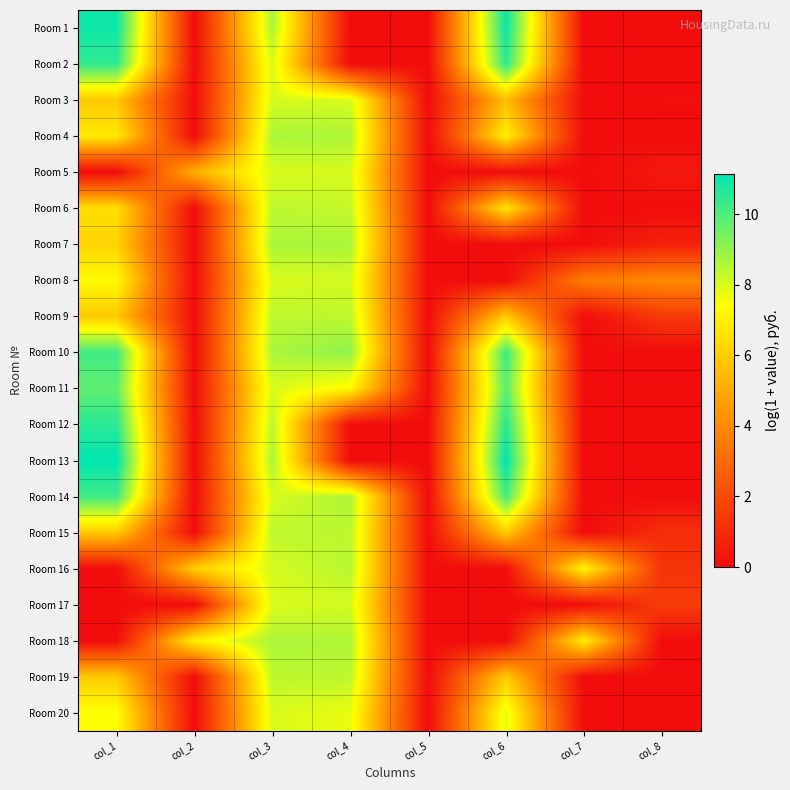

At col_6, list the series in order from largest to smallest.

Room 13, Room 1, Room 12, Room 2, Room 10, Room 14, Room 11, Room 20, Room 4, Room 6, Room 15, Room 9, Room 19, Room 3, Room 5, Room 7, Room 8, Room 16, Room 17, Room 18